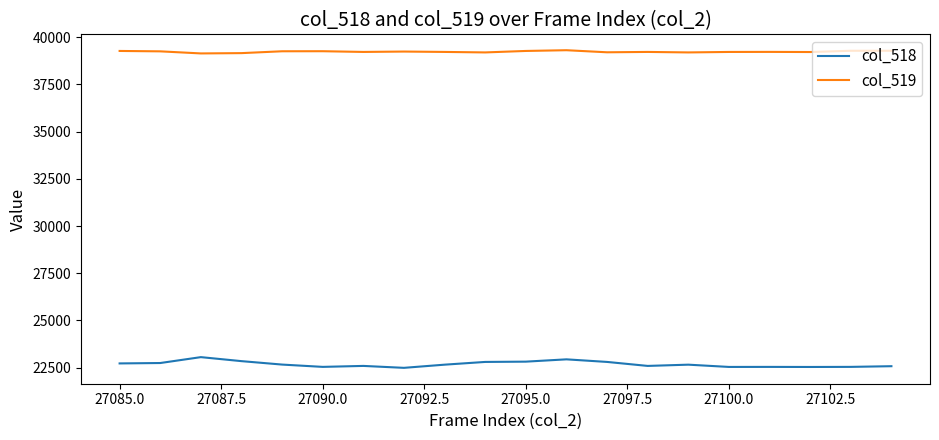

List the series in order of their overall mean, lowest first.

col_518, col_519